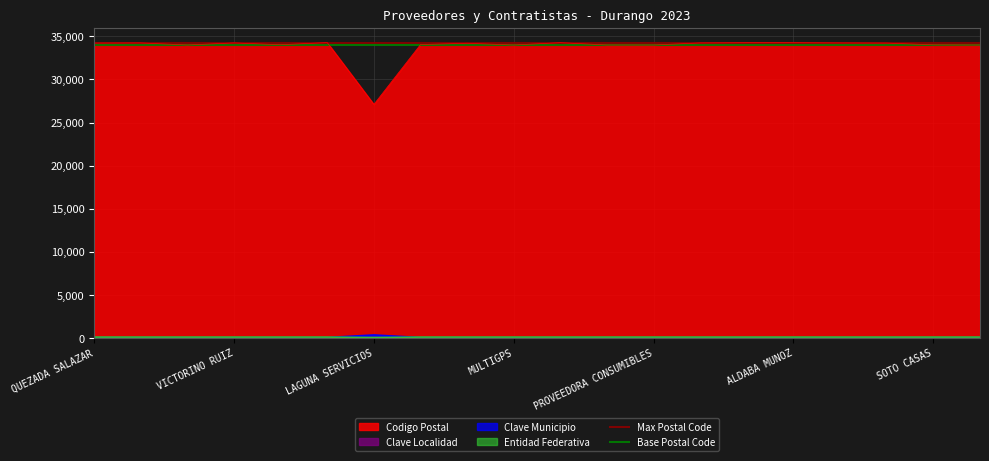

What is the maximum value shown in the chart?

34280